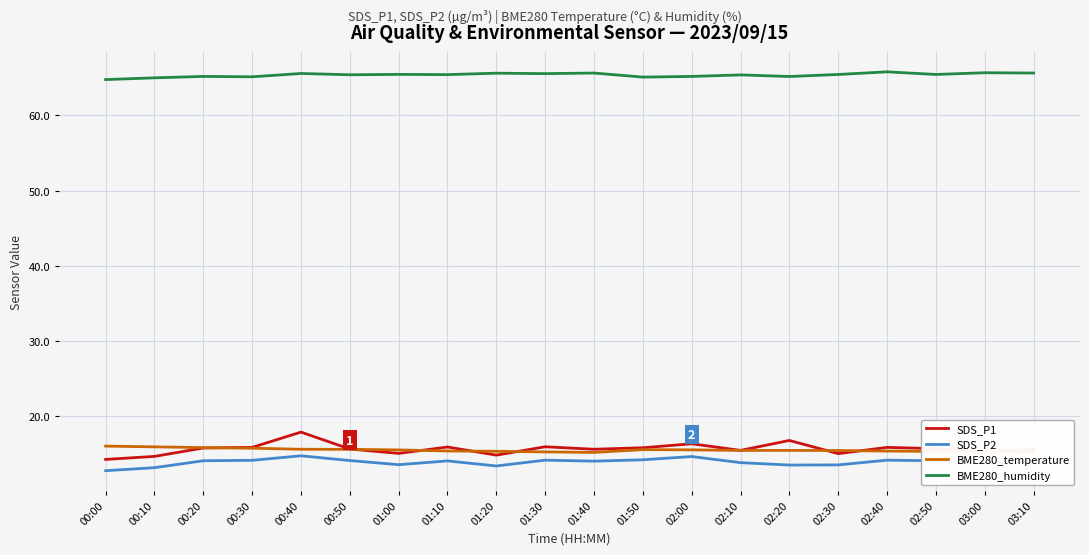

Which label corresponds to the largest value in the chart?

02:40